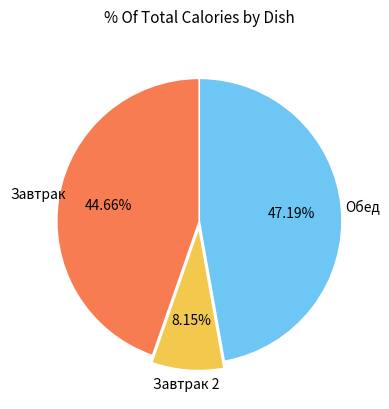

Does any single category account for the majority?

No